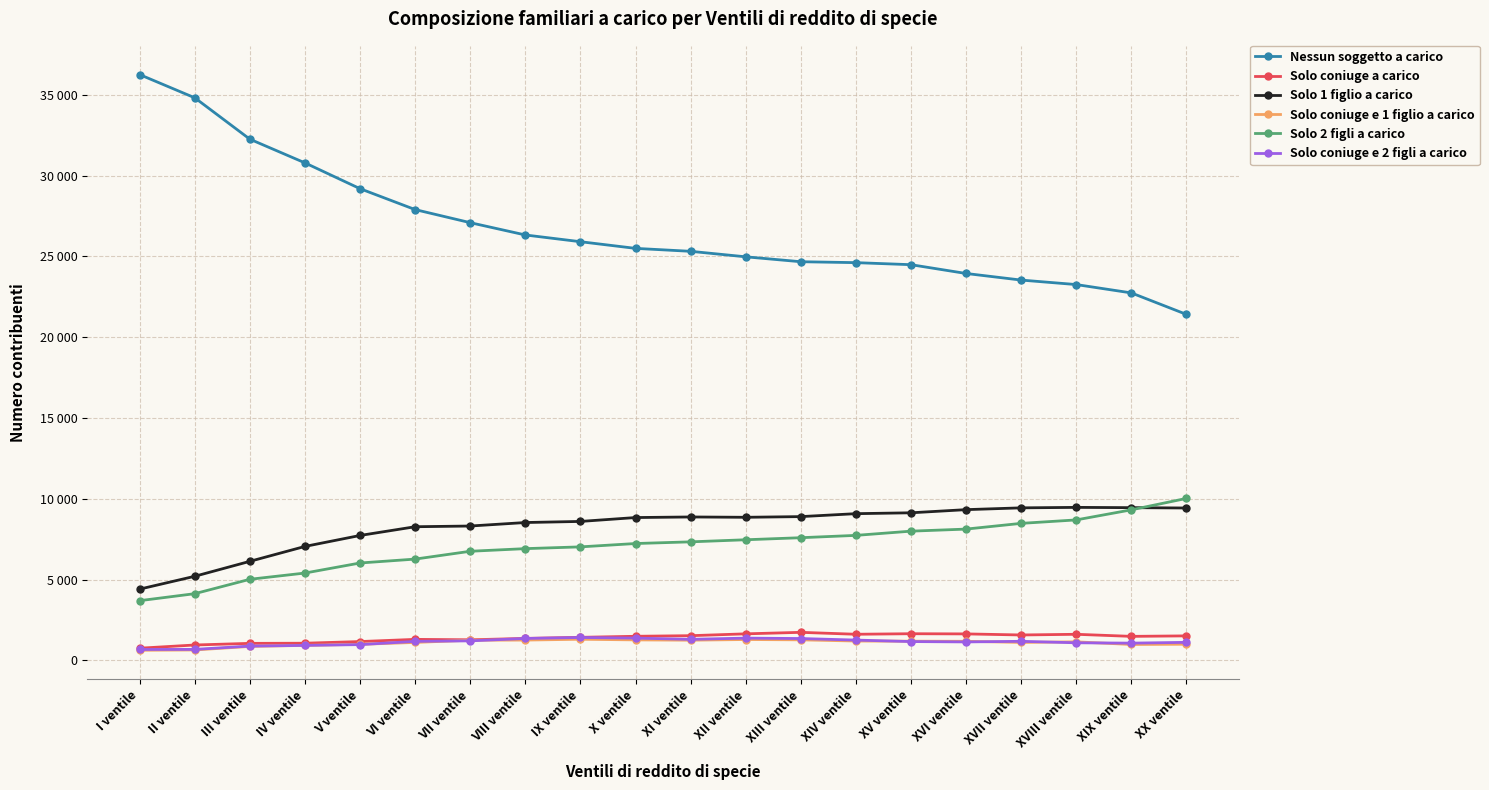

Which series has the largest total across all categories?

Nessun soggetto a carico